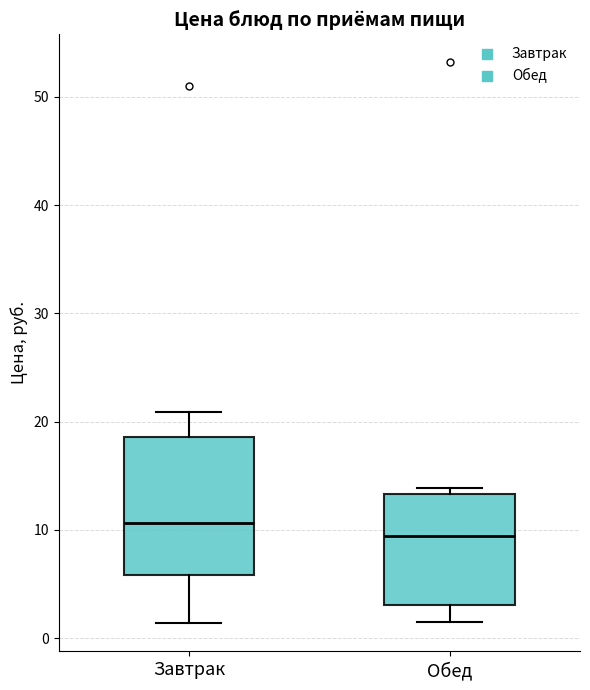

Reading left to right, transcribe this box plot: for each box, give where its median line is, the range the box spans, and where its two whiskers end, as read against the y-axis. The values are not printed on the chart, so give them approximately, as read against the axis.

Завтрак: median 11, box 6 to 19, whiskers 1 to 21
Обед: median 9, box 3 to 13, whiskers 2 to 14